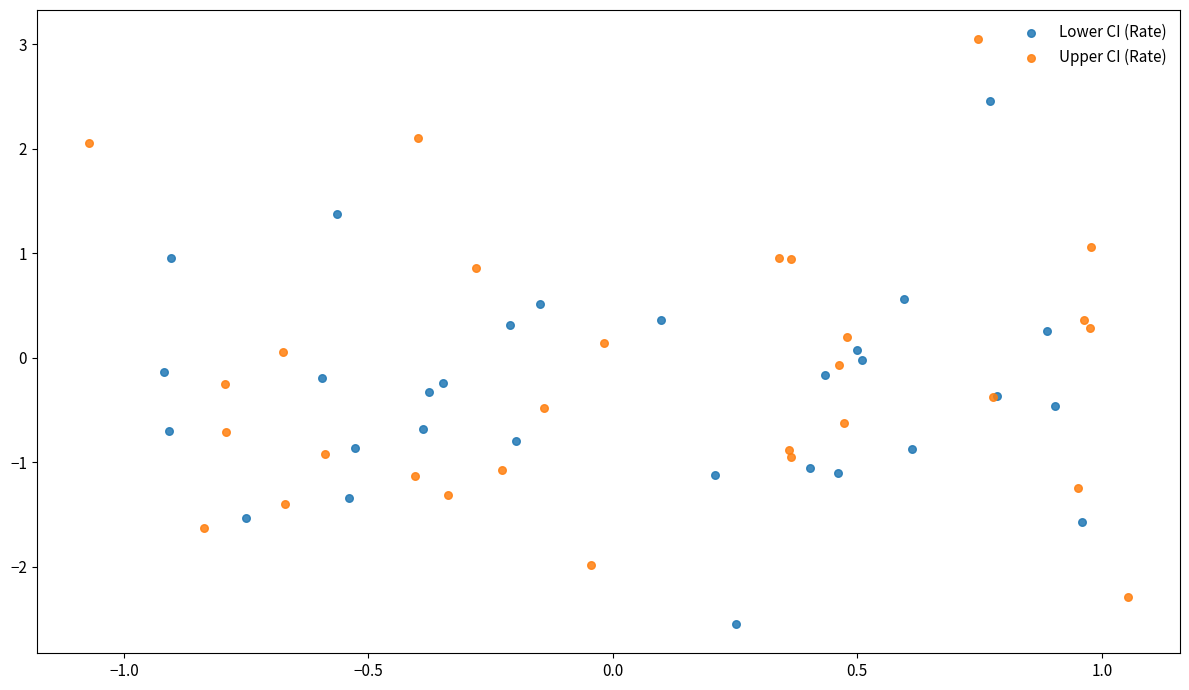

Which series contains the highest Y value?

Upper CI (Rate)